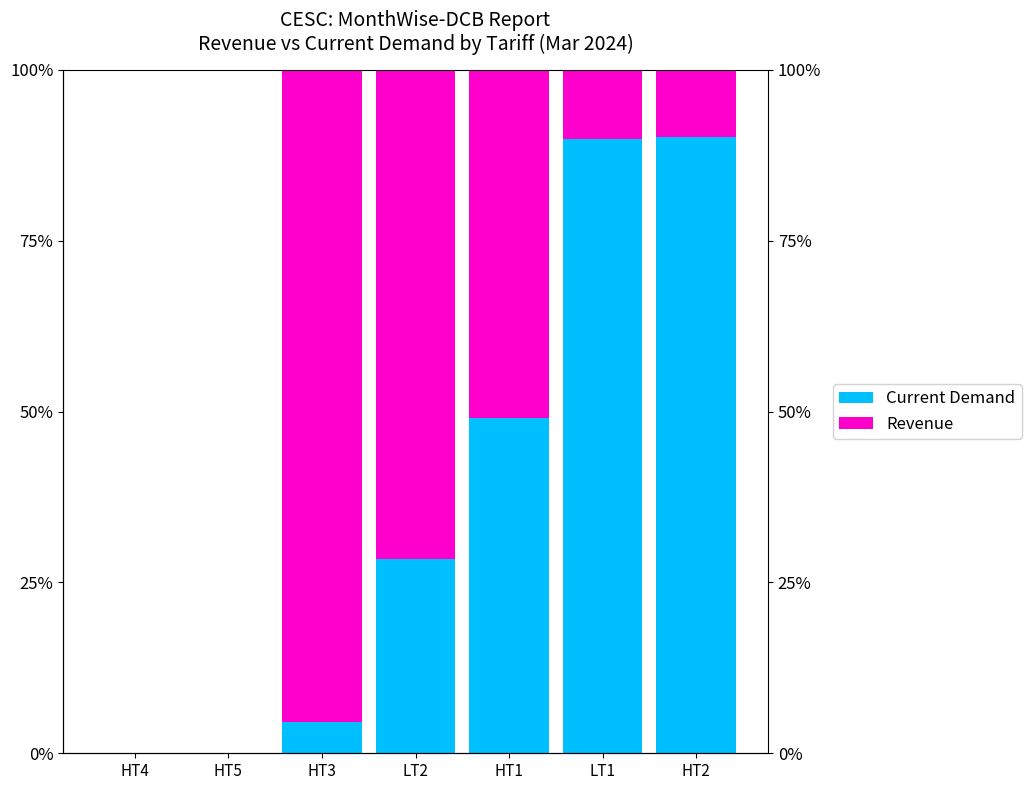

List the series in order of their peak value, highest first.

Revenue, Current Demand